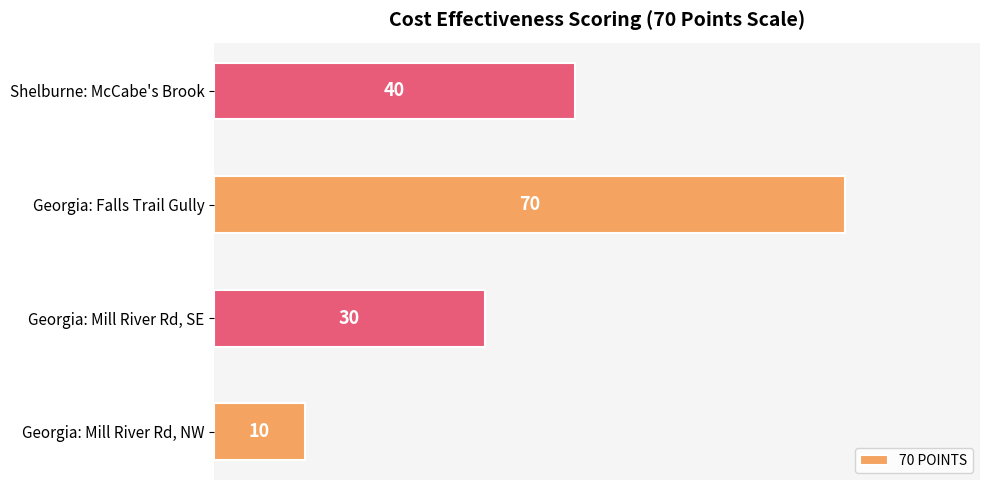

Reading top to bottom, transcribe all the data shown in this chart.

Shelburne: McCabe's Brook=40	Georgia: Falls Trail Gully=70	Georgia: Mill River Rd, SE=30	Georgia: Mill River Rd, NW=10